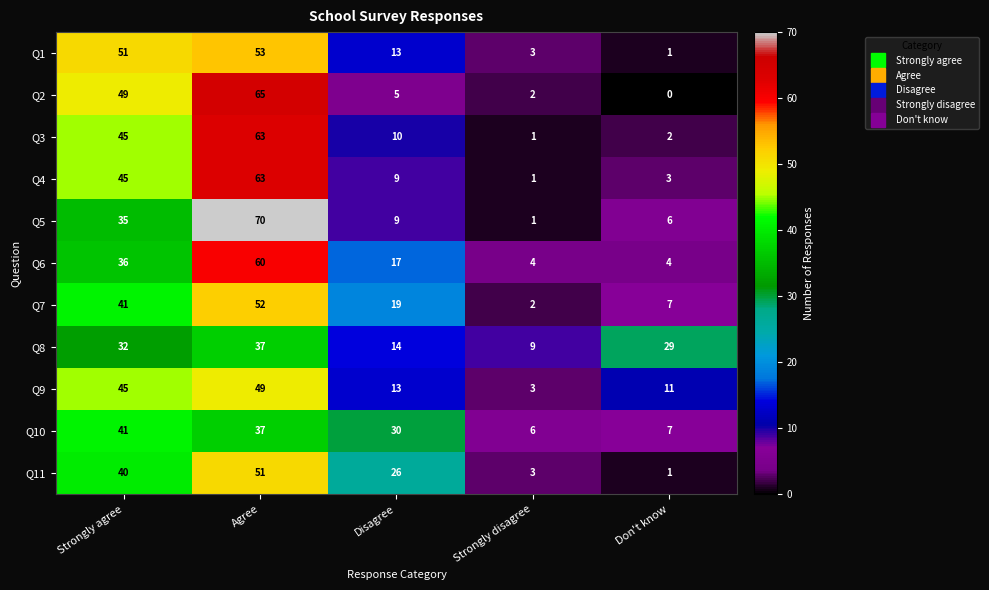

What is the spread (max minus min) of values at Agree?

33